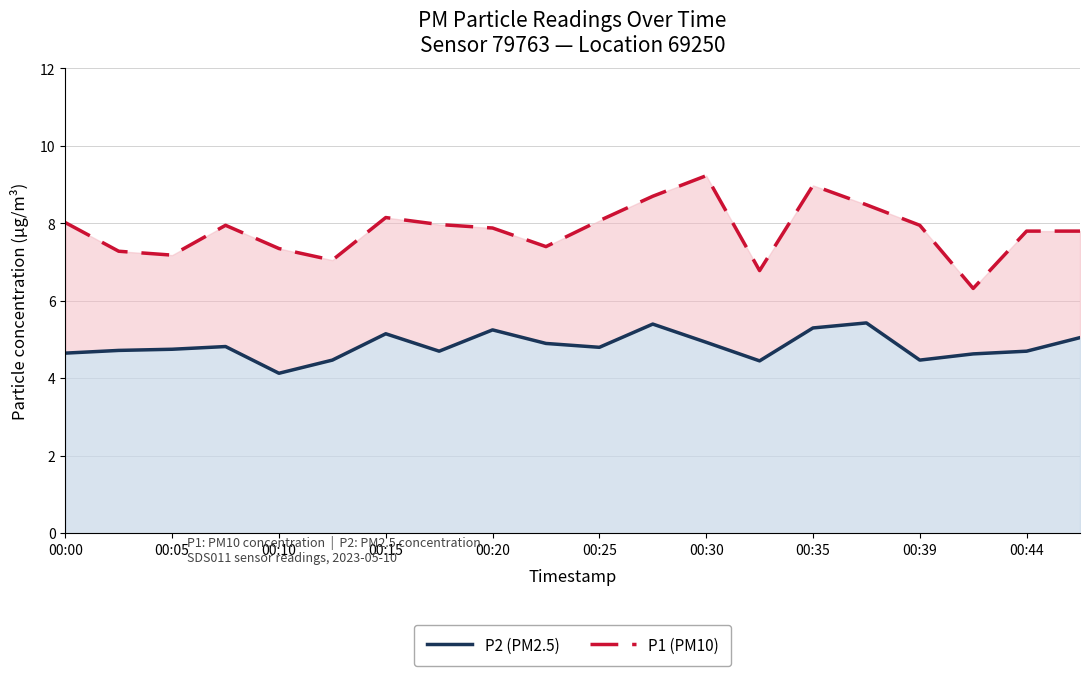

What is the sum of all P1 (PM10) values?

156.3